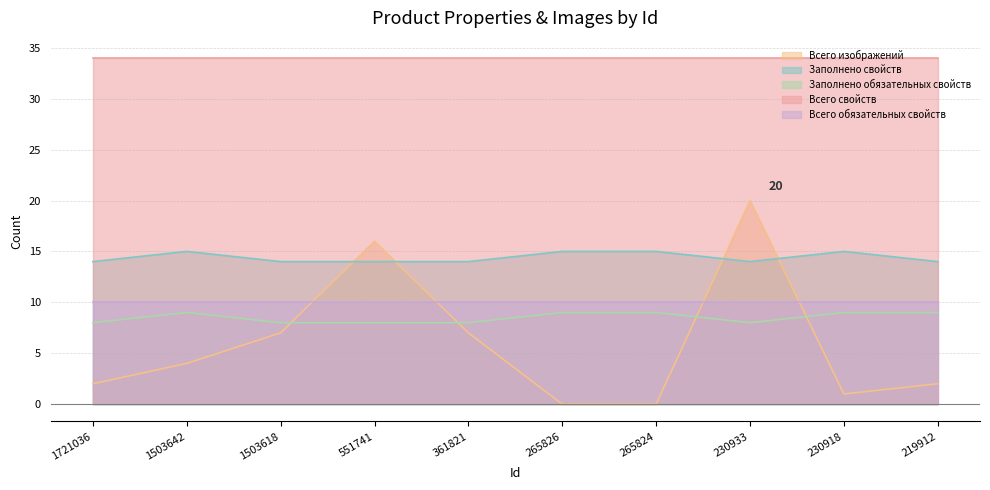

Does the chart have visible grid lines?

Yes